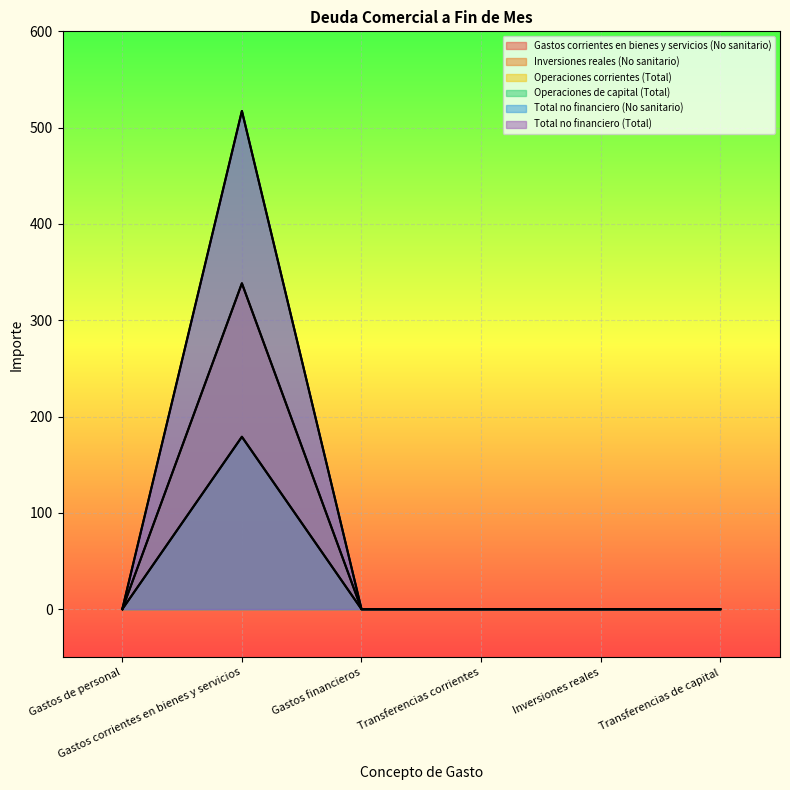

The value of Total no financiero (Total) at Gastos de personal is 231.2. True or false?

False